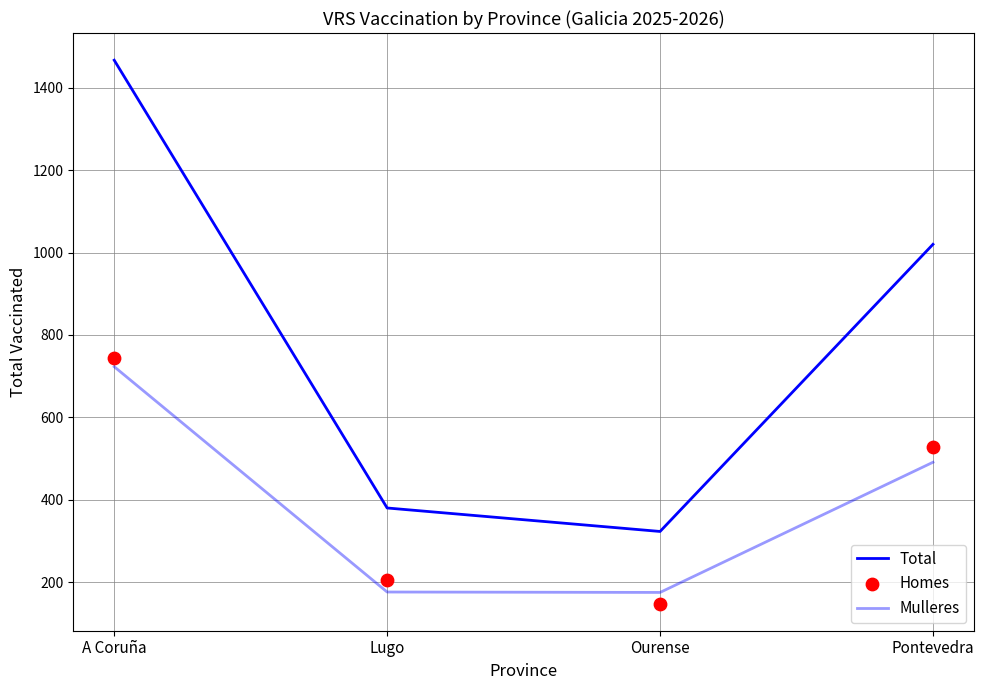

Which series reaches the maximum Y coordinate?

Total